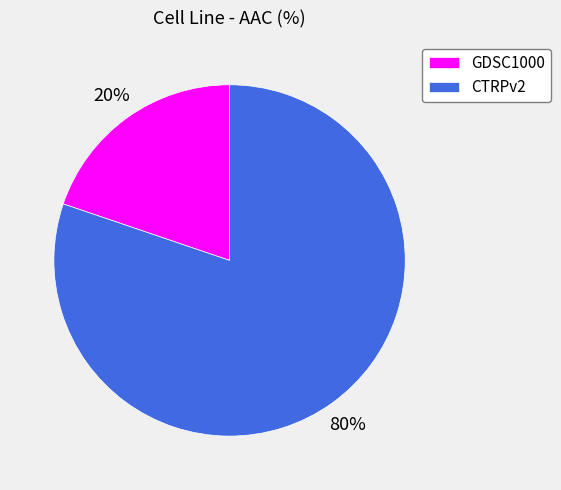

Rank the categories by value from highest to lowest.

CTRPv2, GDSC1000